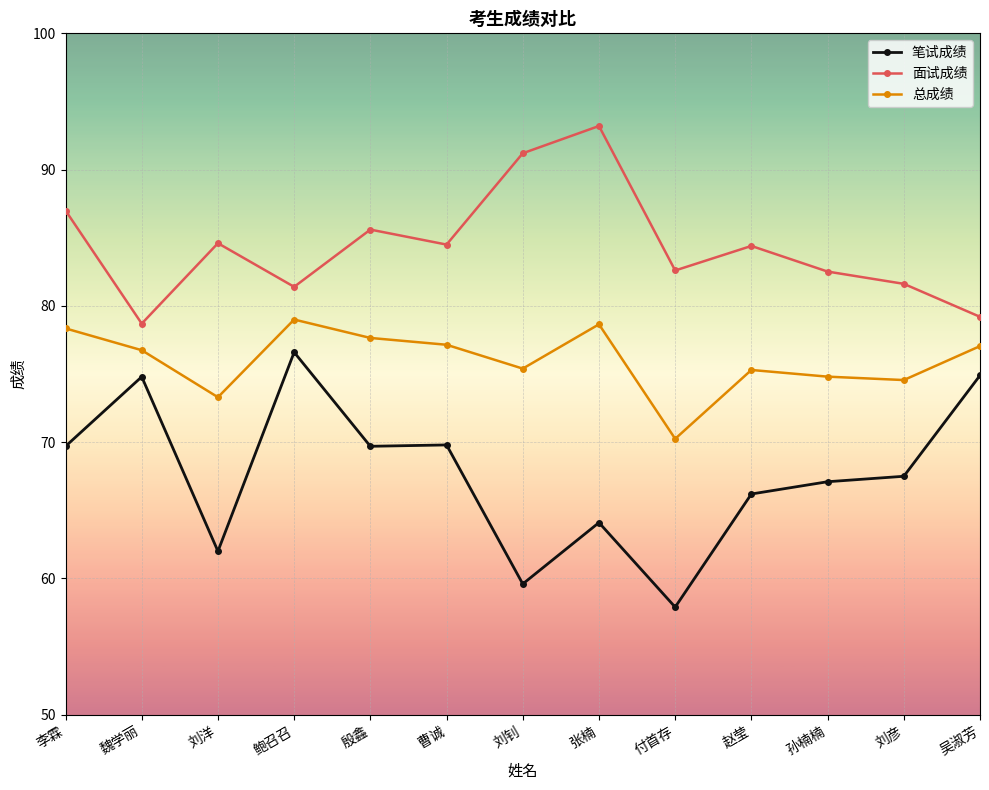

Count the number of categories in the chart.

13